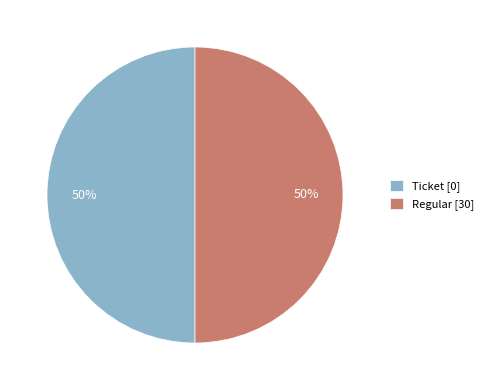

True or false: Ticket [0] accounts for 62% of the total.

False